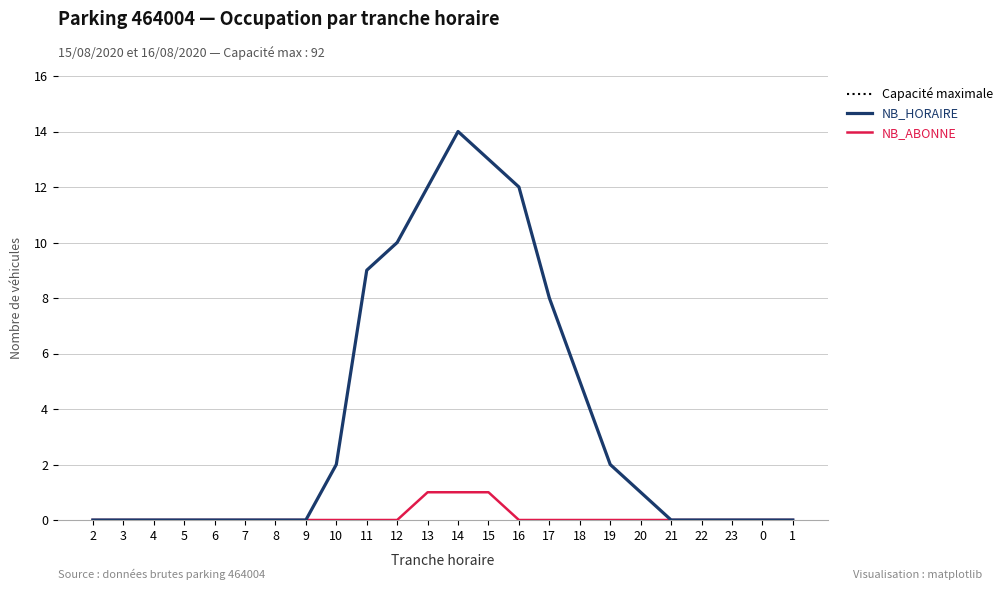

What is the value of the Capacité maximale point at the 7th from the left?

92